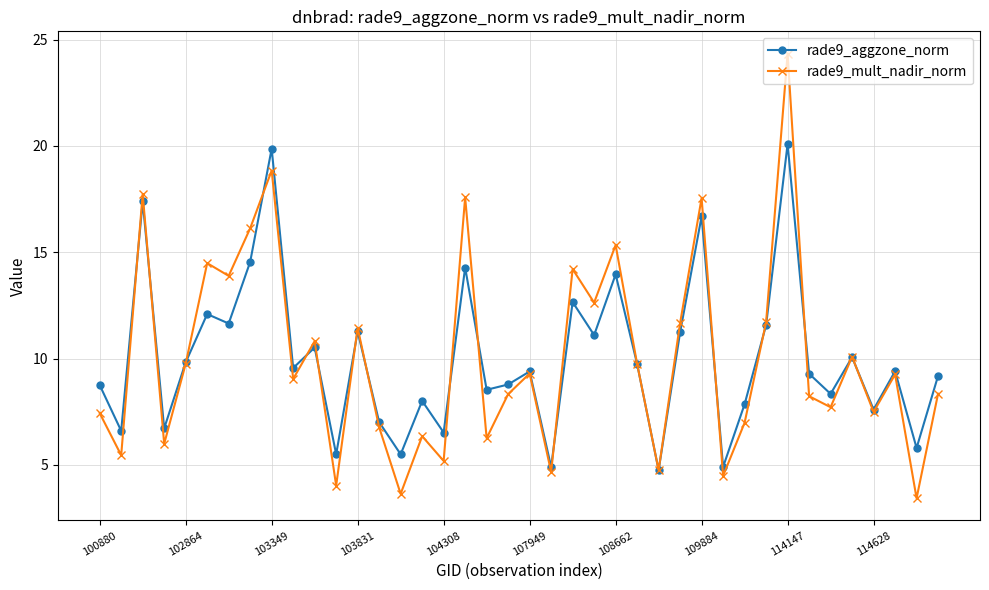

What is the maximum value shown in the chart?

24.3